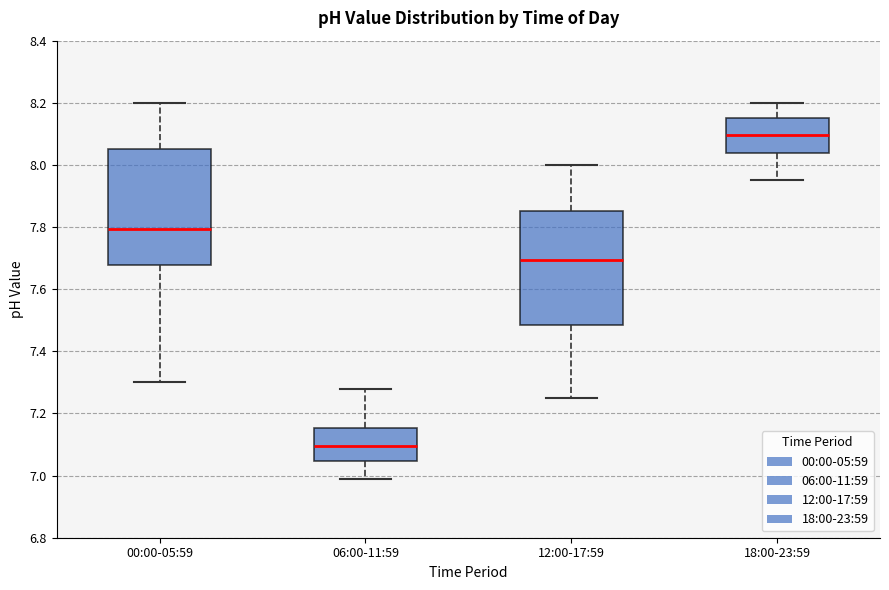

Reading left to right, read every box against the y-axis: the position of its median line, the range the box covers, and the ends of its whiskers. The values are not printed on the chart, so give them approximately, as read against the axis.

00:00-05:59: median 7.80, box 7.68 to 8.06, whiskers 7.30 to 8.20
06:00-11:59: median 7.10, box 7.04 to 7.16, whiskers 7.00 to 7.28
12:00-17:59: median 7.70, box 7.48 to 7.86, whiskers 7.26 to 8.00
18:00-23:59: median 8.10, box 8.04 to 8.16, whiskers 7.96 to 8.20